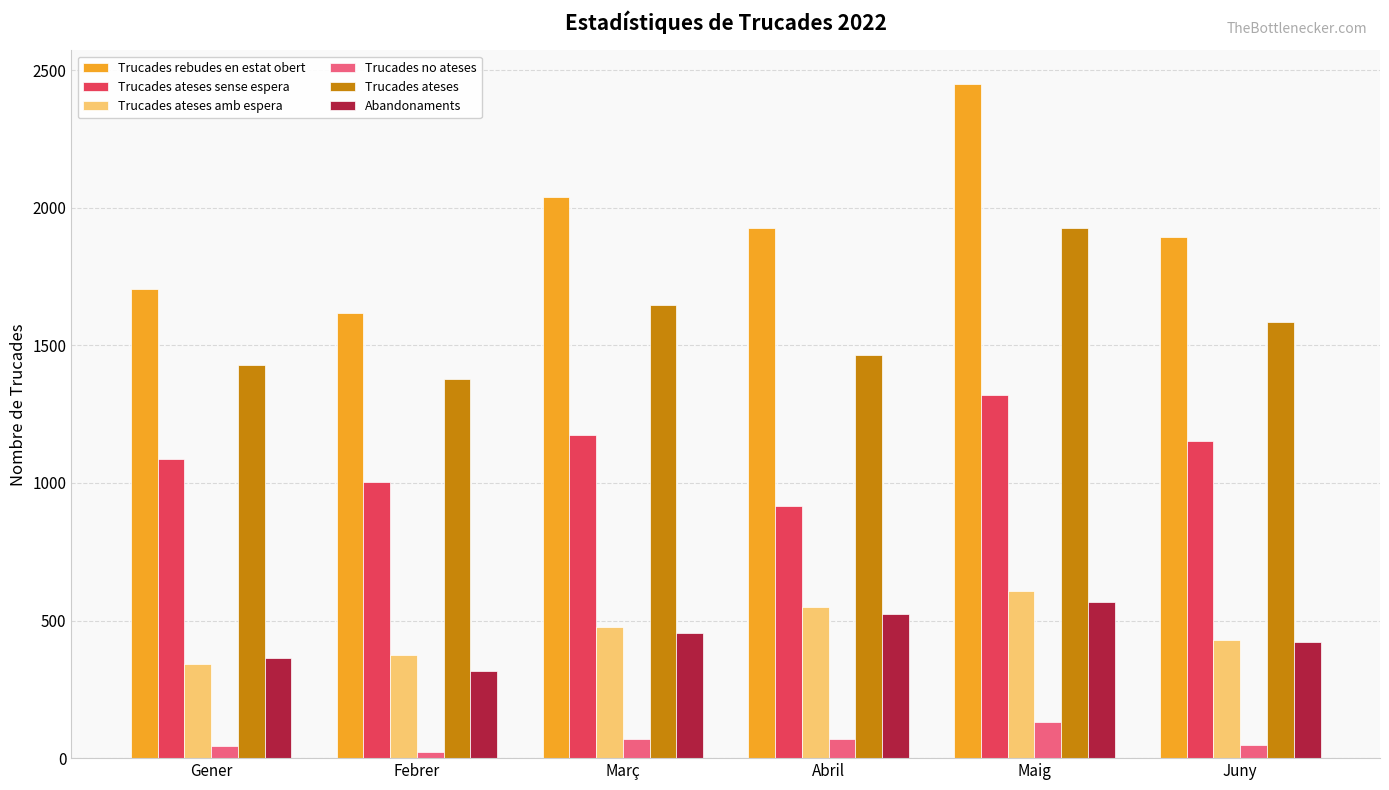

The Trucades ateses series shows 1648 at Març. True or false?

True